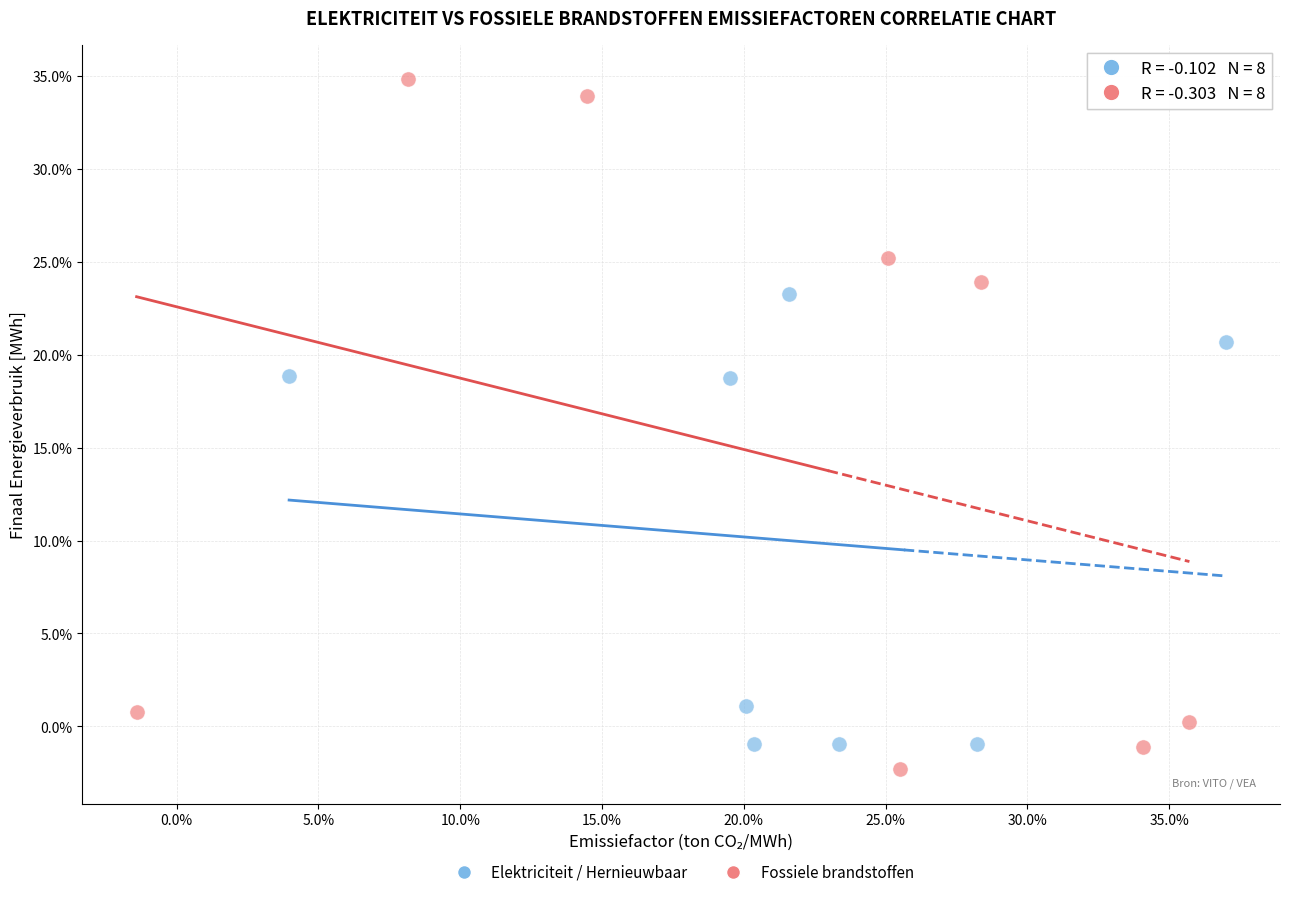

What are all the series names shown in the legend?

Elektriciteit / Hernieuwbaar, Fossiele brandstoffen